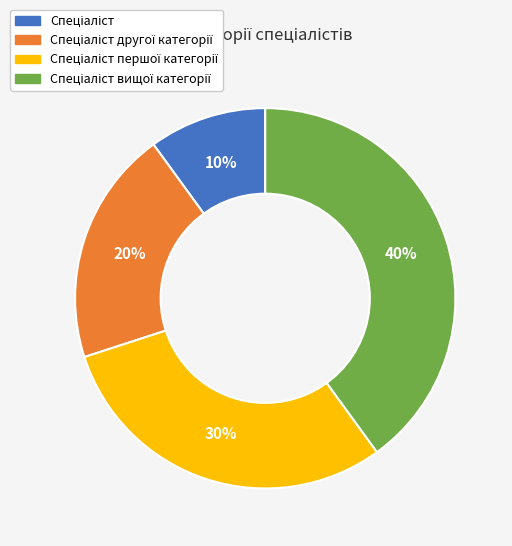

Is there any slice that represents more than half of the pie?

No